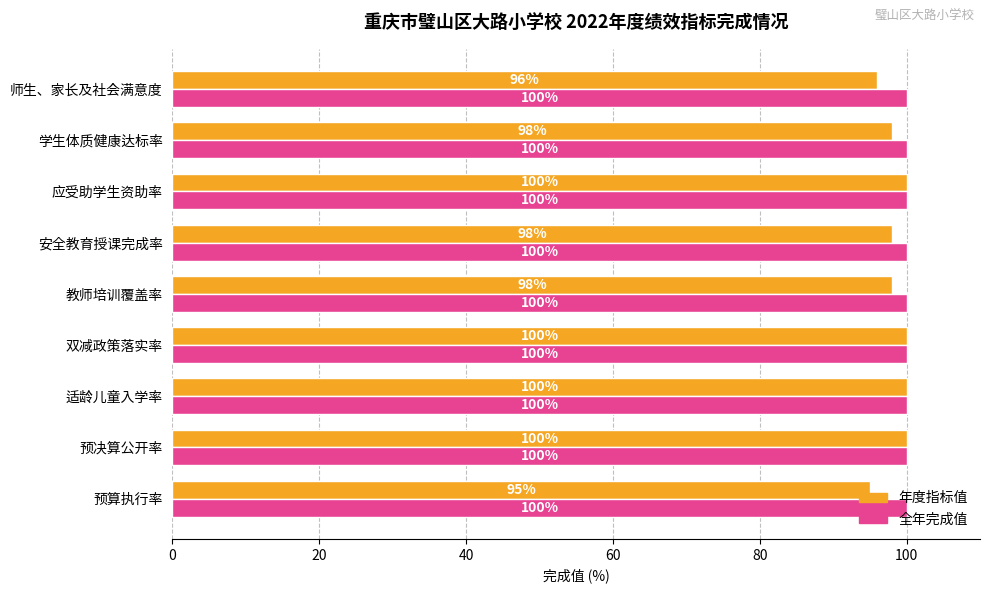

What is the sum of all 全年完成值 values?

900